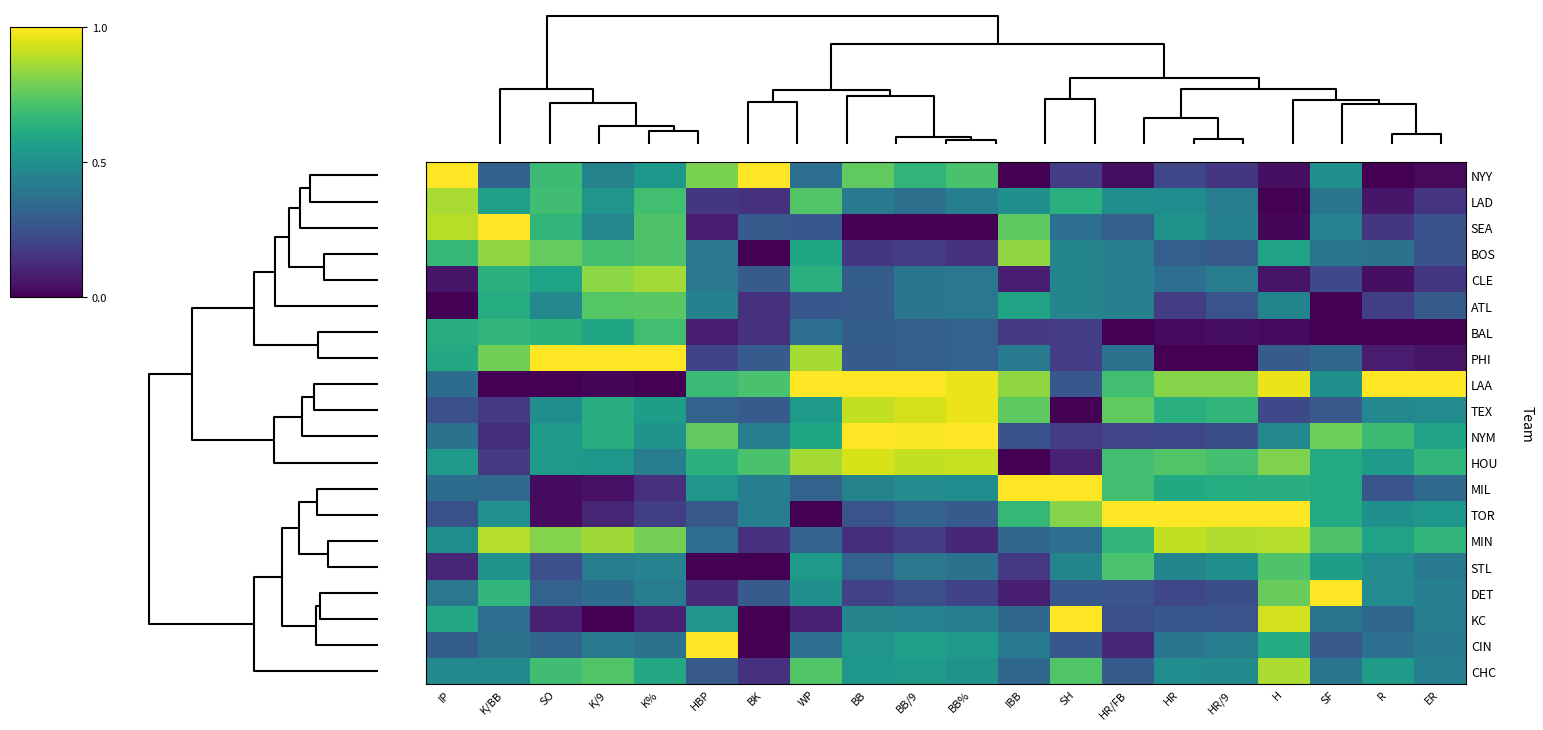

Reading right to left, list all the values displayed in this chart.

NYY: ER=0.0	R=0.0	SF=0.5	H=0.0	HR/9=0.2	HR=0.2	HR/FB=0.0	SH=0.2	IBB=0.0	BB%=0.7	BB/9=0.7	BB=0.8	WP=0.4	BK=1.0	HBP=0.8	K%=0.5	K/9=0.4	SO=0.7	K/BB=0.3	IP=1.0
LAD: ER=0.1	R=0.1	SF=0.4	H=0.0	HR/9=0.4	HR=0.5	HR/FB=0.5	SH=0.6	IBB=0.5	BB%=0.4	BB/9=0.4	BB=0.4	WP=0.7	BK=0.1	HBP=0.2	K%=0.7	K/9=0.5	SO=0.7	K/BB=0.6	IP=0.9
SEA: ER=0.2	R=0.2	SF=0.4	H=0.0	HR/9=0.4	HR=0.5	HR/FB=0.3	SH=0.4	IBB=0.8	BB%=0.0	BB/9=0.0	BB=0.0	WP=0.3	BK=0.3	HBP=0.1	K%=0.7	K/9=0.5	SO=0.7	K/BB=1.0	IP=0.9
BOS: ER=0.2	R=0.4	SF=0.4	H=0.6	HR/9=0.3	HR=0.3	HR/FB=0.4	SH=0.5	IBB=0.8	BB%=0.1	BB/9=0.2	BB=0.2	WP=0.6	BK=0.0	HBP=0.4	K%=0.7	K/9=0.7	SO=0.8	K/BB=0.8	IP=0.7
CLE: ER=0.2	R=0.0	SF=0.2	H=0.1	HR/9=0.4	HR=0.4	HR/FB=0.4	SH=0.5	IBB=0.1	BB%=0.4	BB/9=0.4	BB=0.3	WP=0.6	BK=0.3	HBP=0.4	K%=0.9	K/9=0.8	SO=0.6	K/BB=0.6	IP=0.1
ATL: ER=0.3	R=0.2	SF=0.0	H=0.5	HR/9=0.3	HR=0.2	HR/FB=0.4	SH=0.5	IBB=0.6	BB%=0.4	BB/9=0.4	BB=0.3	WP=0.3	BK=0.1	HBP=0.4	K%=0.7	K/9=0.7	SO=0.5	K/BB=0.6	IP=0.0
BAL: ER=0.0	R=0.0	SF=0.0	H=0.0	HR/9=0.0	HR=0.0	HR/FB=0.0	SH=0.2	IBB=0.2	BB%=0.3	BB/9=0.3	BB=0.3	WP=0.4	BK=0.1	HBP=0.1	K%=0.7	K/9=0.6	SO=0.6	K/BB=0.7	IP=0.6
PHI: ER=0.1	R=0.1	SF=0.3	H=0.3	HR/9=0.0	HR=0.0	HR/FB=0.4	SH=0.2	IBB=0.4	BB%=0.3	BB/9=0.3	BB=0.3	WP=0.9	BK=0.3	HBP=0.2	K%=1.0	K/9=1.0	SO=1.0	K/BB=0.8	IP=0.6
LAA: ER=1.0	R=1.0	SF=0.5	H=1.0	HR/9=0.8	HR=0.8	HR/FB=0.7	SH=0.3	IBB=0.8	BB%=1.0	BB/9=1.0	BB=1.0	WP=1.0	BK=0.7	HBP=0.7	K%=0.0	K/9=0.0	SO=0.0	K/BB=0.0	IP=0.4
TEX: ER=0.5	R=0.5	SF=0.3	H=0.2	HR/9=0.7	HR=0.6	HR/FB=0.8	SH=0.0	IBB=0.8	BB%=1.0	BB/9=0.9	BB=0.9	WP=0.5	BK=0.3	HBP=0.3	K%=0.6	K/9=0.6	SO=0.5	K/BB=0.2	IP=0.2
NYM: ER=0.6	R=0.7	SF=0.8	H=0.5	HR/9=0.2	HR=0.2	HR/FB=0.2	SH=0.2	IBB=0.2	BB%=1.0	BB/9=1.0	BB=1.0	WP=0.6	BK=0.4	HBP=0.8	K%=0.5	K/9=0.6	SO=0.6	K/BB=0.1	IP=0.4
HOU: ER=0.7	R=0.6	SF=0.6	H=0.8	HR/9=0.7	HR=0.7	HR/FB=0.7	SH=0.1	IBB=0.0	BB%=0.9	BB/9=0.9	BB=0.9	WP=0.9	BK=0.7	HBP=0.6	K%=0.4	K/9=0.5	SO=0.5	K/BB=0.2	IP=0.5
MIL: ER=0.3	R=0.3	SF=0.6	H=0.6	HR/9=0.6	HR=0.6	HR/FB=0.7	SH=1.0	IBB=1.0	BB%=0.5	BB/9=0.5	BB=0.4	WP=0.3	BK=0.4	HBP=0.5	K%=0.1	K/9=0.0	SO=0.0	K/BB=0.3	IP=0.4
TOR: ER=0.5	R=0.5	SF=0.6	H=1.0	HR/9=1.0	HR=1.0	HR/FB=1.0	SH=0.8	IBB=0.7	BB%=0.3	BB/9=0.3	BB=0.3	WP=0.0	BK=0.4	HBP=0.3	K%=0.2	K/9=0.1	SO=0.0	K/BB=0.5	IP=0.3
MIN: ER=0.7	R=0.6	SF=0.7	H=0.9	HR/9=0.9	HR=0.9	HR/FB=0.7	SH=0.4	IBB=0.3	BB%=0.1	BB/9=0.2	BB=0.1	WP=0.3	BK=0.1	HBP=0.4	K%=0.8	K/9=0.9	SO=0.8	K/BB=0.9	IP=0.5
STL: ER=0.4	R=0.5	SF=0.6	H=0.7	HR/9=0.5	HR=0.5	HR/FB=0.7	SH=0.5	IBB=0.2	BB%=0.4	BB/9=0.4	BB=0.3	WP=0.5	BK=0.0	HBP=0.0	K%=0.4	K/9=0.4	SO=0.2	K/BB=0.5	IP=0.1
DET: ER=0.4	R=0.5	SF=1.0	H=0.8	HR/9=0.2	HR=0.2	HR/FB=0.3	SH=0.3	IBB=0.1	BB%=0.2	BB/9=0.2	BB=0.2	WP=0.5	BK=0.3	HBP=0.1	K%=0.4	K/9=0.4	SO=0.3	K/BB=0.7	IP=0.4
KC: ER=0.4	R=0.3	SF=0.4	H=0.9	HR/9=0.3	HR=0.3	HR/FB=0.2	SH=1.0	IBB=0.3	BB%=0.4	BB/9=0.4	BB=0.4	WP=0.1	BK=0.0	HBP=0.5	K%=0.1	K/9=0.0	SO=0.1	K/BB=0.4	IP=0.6
CIN: ER=0.4	R=0.4	SF=0.3	H=0.6	HR/9=0.4	HR=0.4	HR/FB=0.1	SH=0.3	IBB=0.4	BB%=0.5	BB/9=0.6	BB=0.5	WP=0.4	BK=0.0	HBP=1.0	K%=0.4	K/9=0.4	SO=0.3	K/BB=0.4	IP=0.3
CHC: ER=0.4	R=0.6	SF=0.4	H=0.9	HR/9=0.5	HR=0.5	HR/FB=0.3	SH=0.7	IBB=0.3	BB%=0.5	BB/9=0.5	BB=0.5	WP=0.7	BK=0.1	HBP=0.3	K%=0.6	K/9=0.7	SO=0.7	K/BB=0.5	IP=0.5